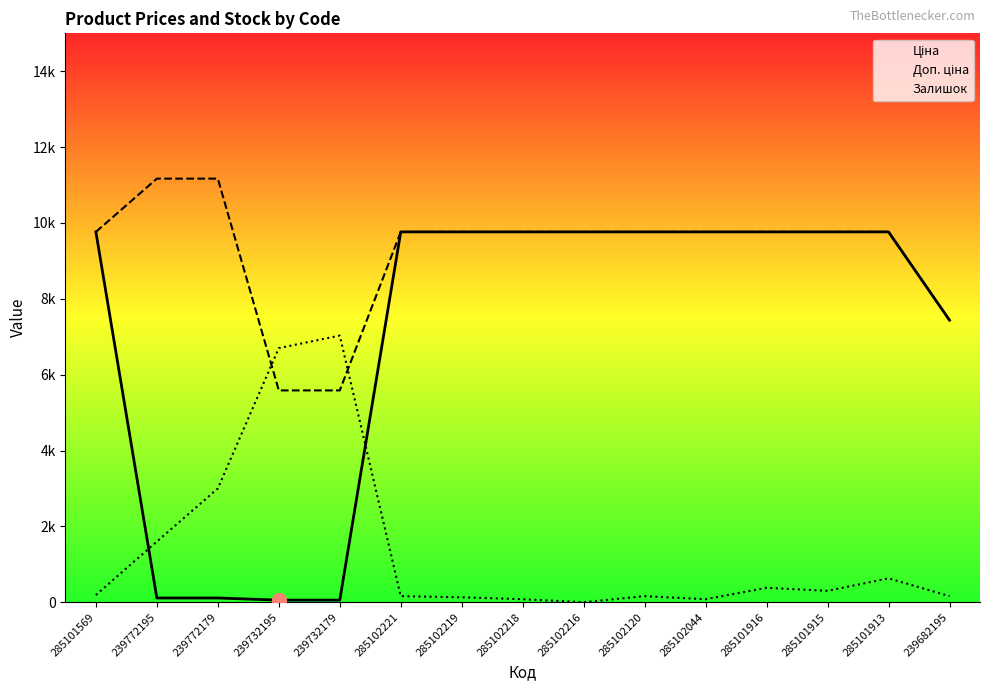

List the series in order of their peak value, highest first.

Доп. ціна, Ціна, Залишок